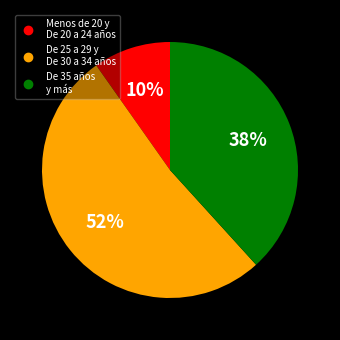

Is there a majority slice in this chart?

Yes